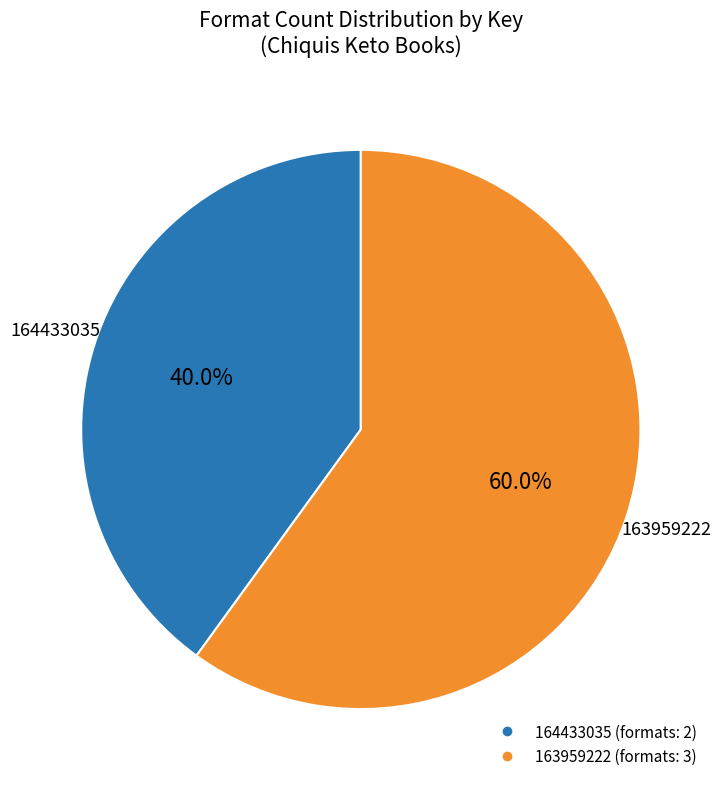

Does any single category account for the majority?

Yes